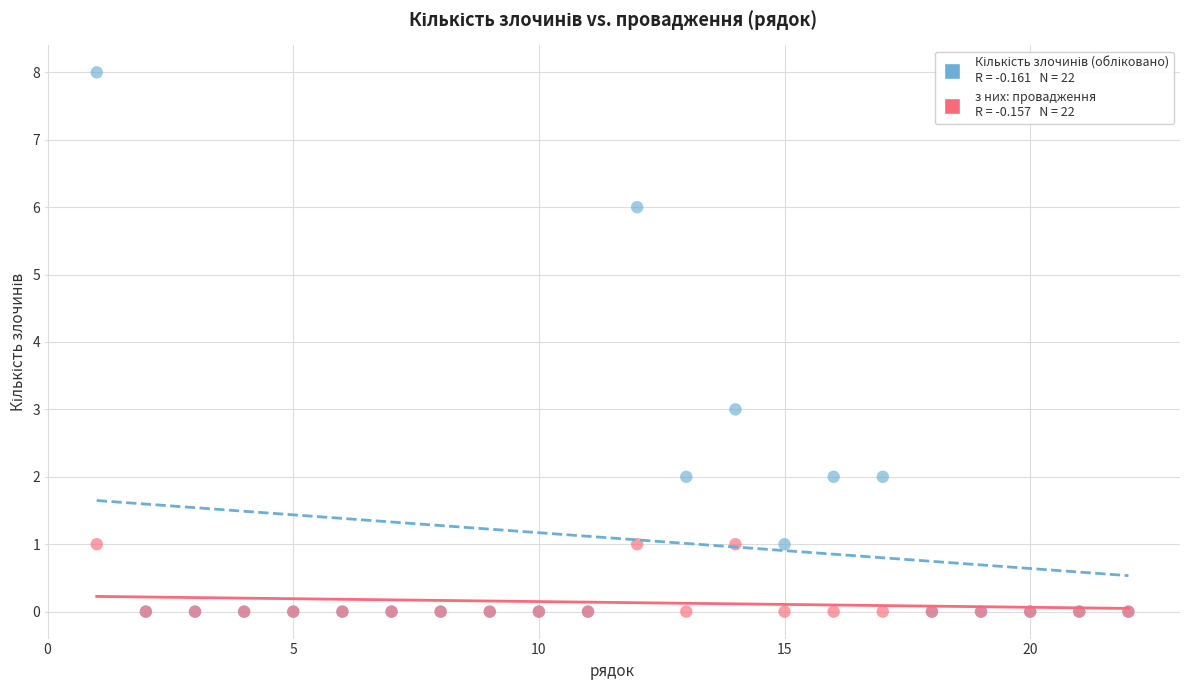

Across all series, what Y value is closest to 4?

3